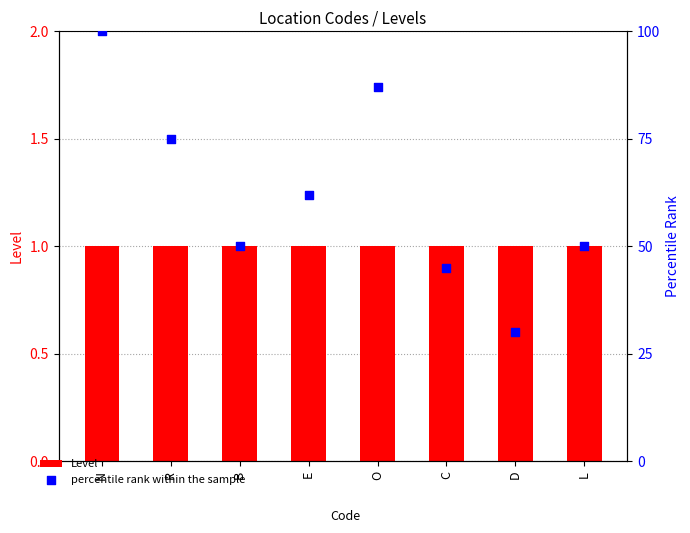

Which series has the largest Y range (max minus min)?

percentile rank within the sample